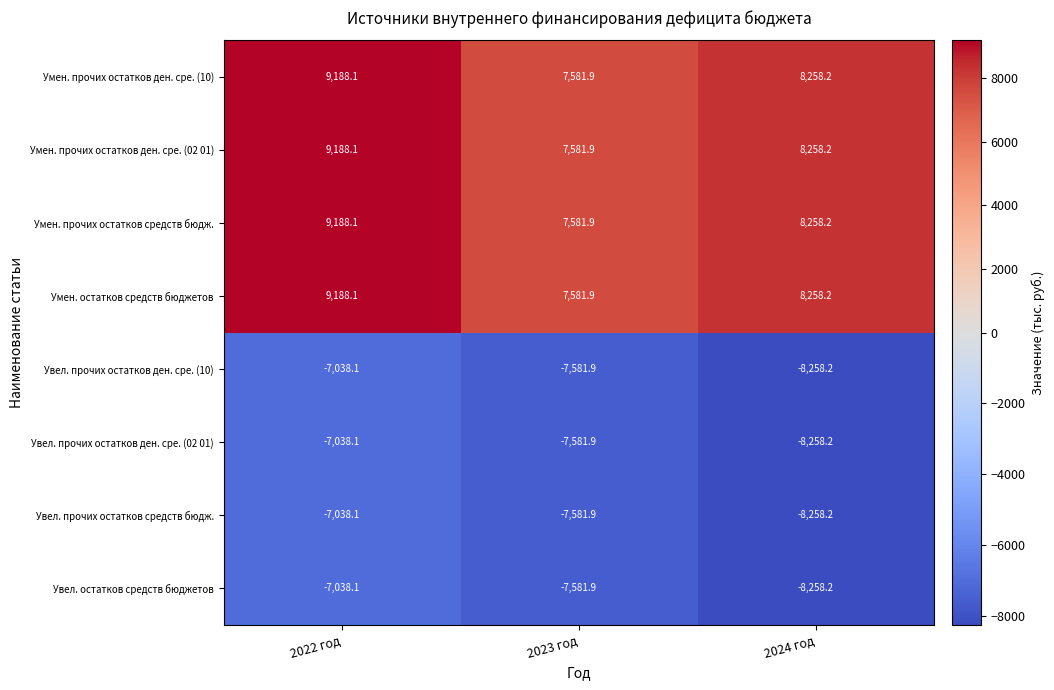

Where is Умен. прочих остатков ден. сре. (10) nearest to the value 8385?

2024 год